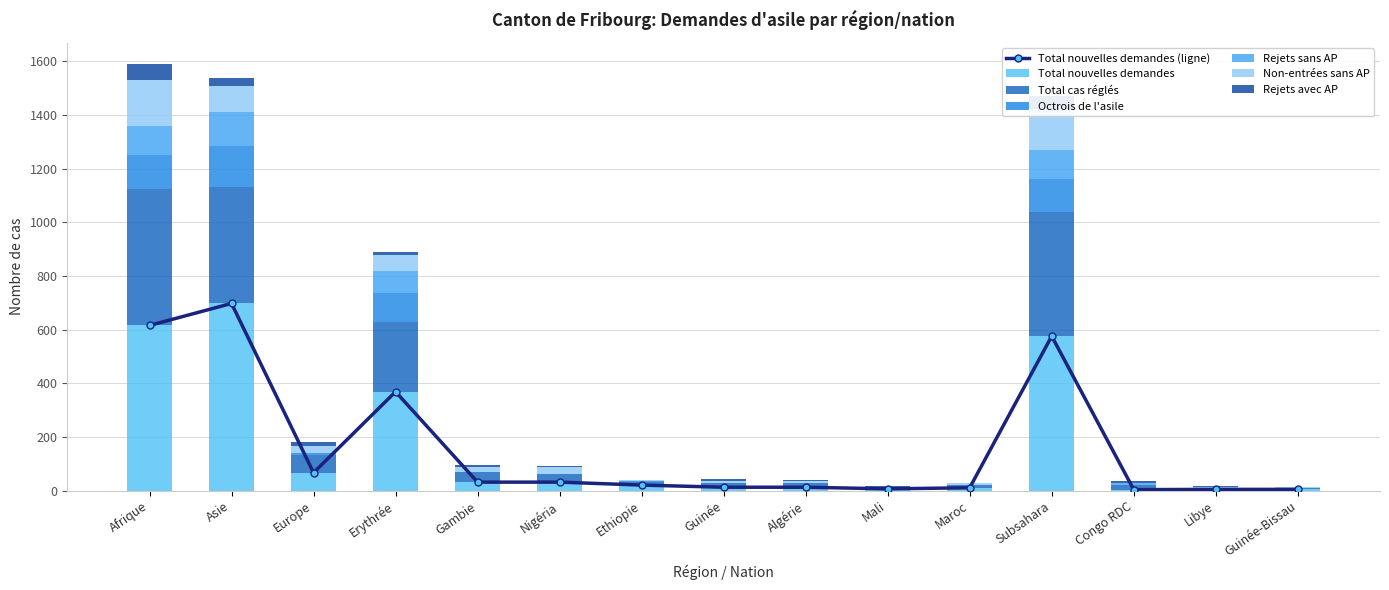

At Gambie, list the series in order from largest to smallest.

Total cas réglés, Total nouvelles demandes, Non-entrées sans AP, Rejets avec AP, Octrois de l'asile, Rejets sans AP